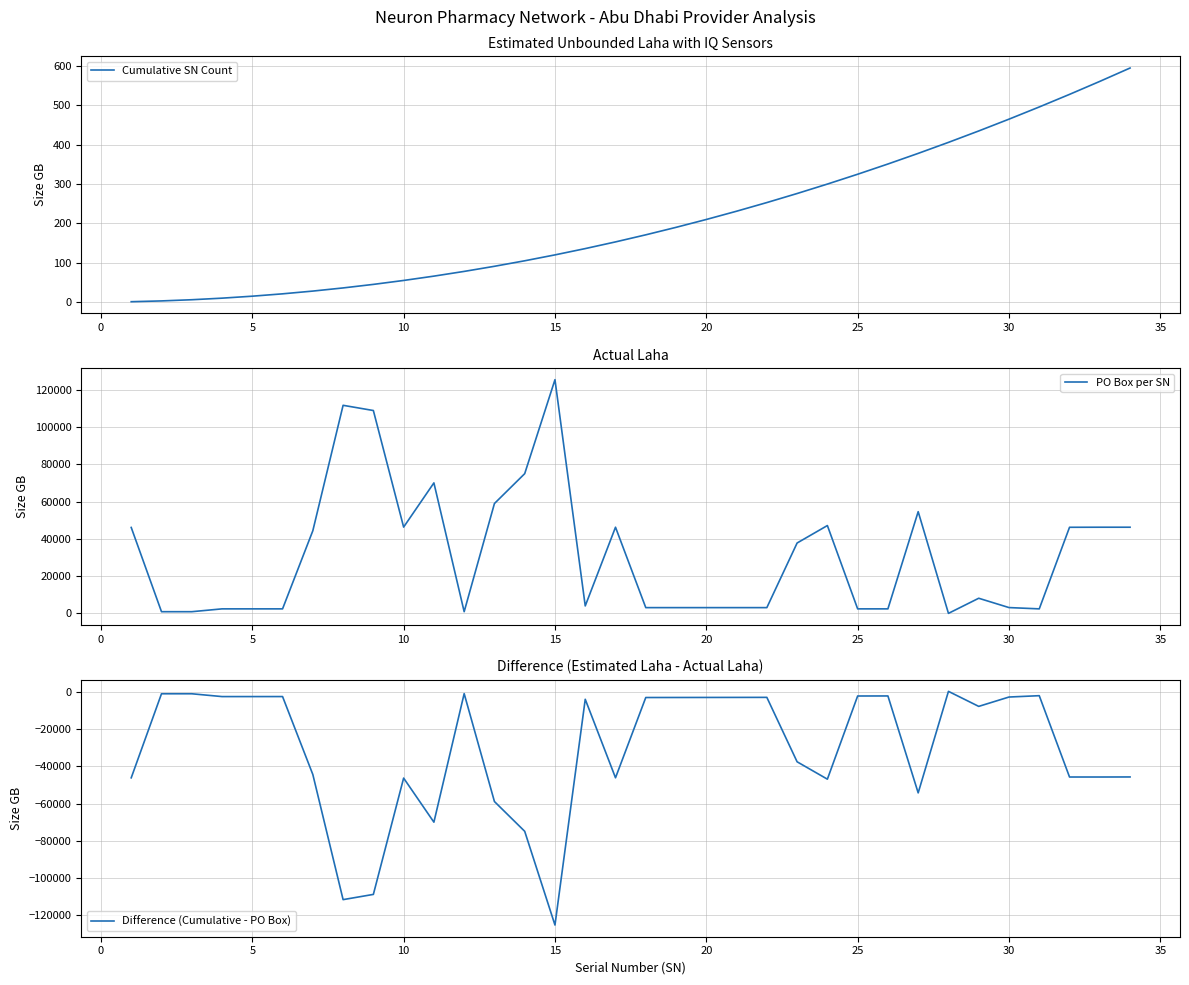

What is the highest value of the Cumulative SN Count series?

595